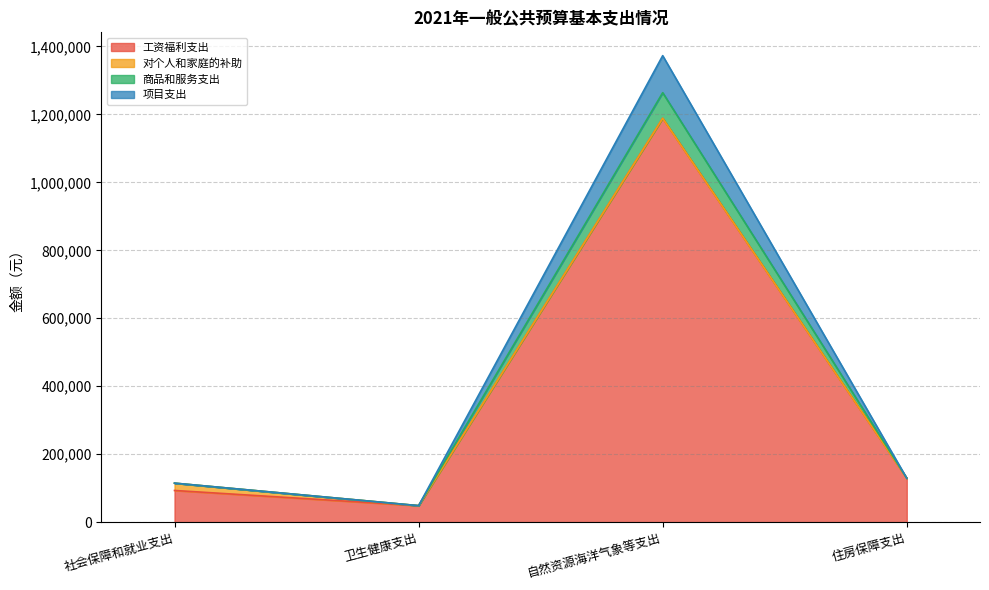

True or false: 商品和服务支出 and 项目支出 cross at least once.

False